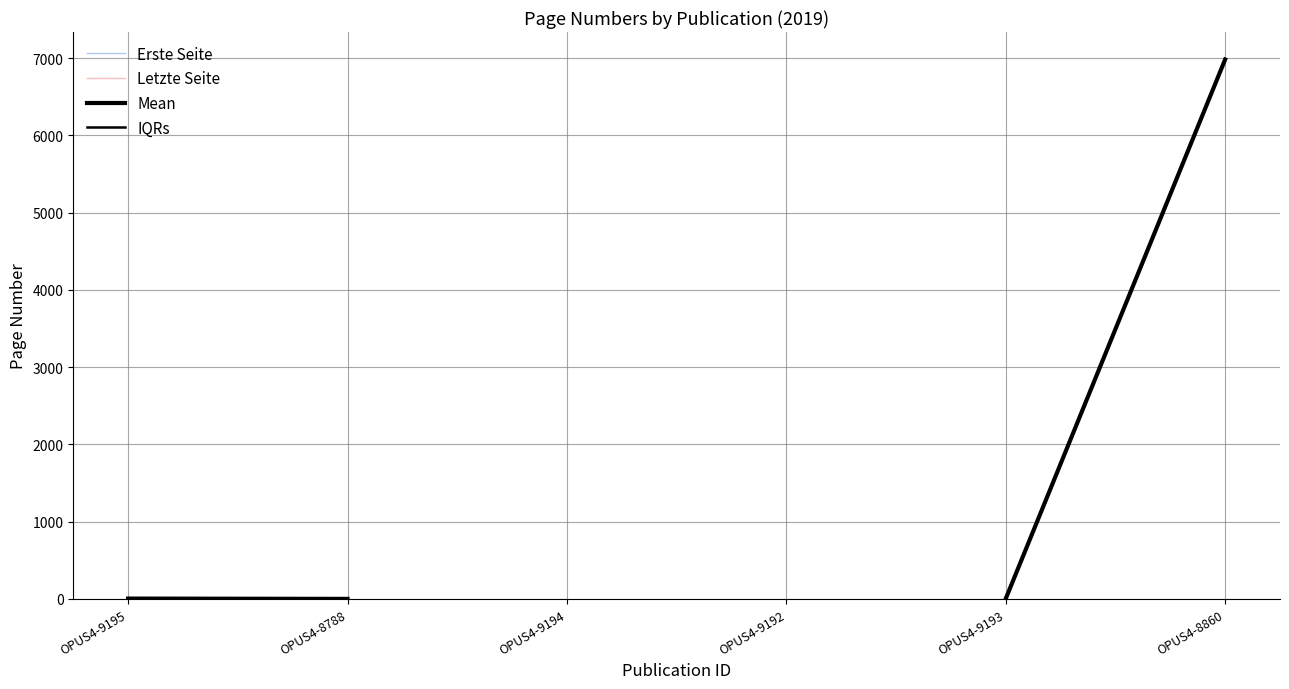

The value of IQRs at OPUS4-8860 is 4791.2. True or false?

False